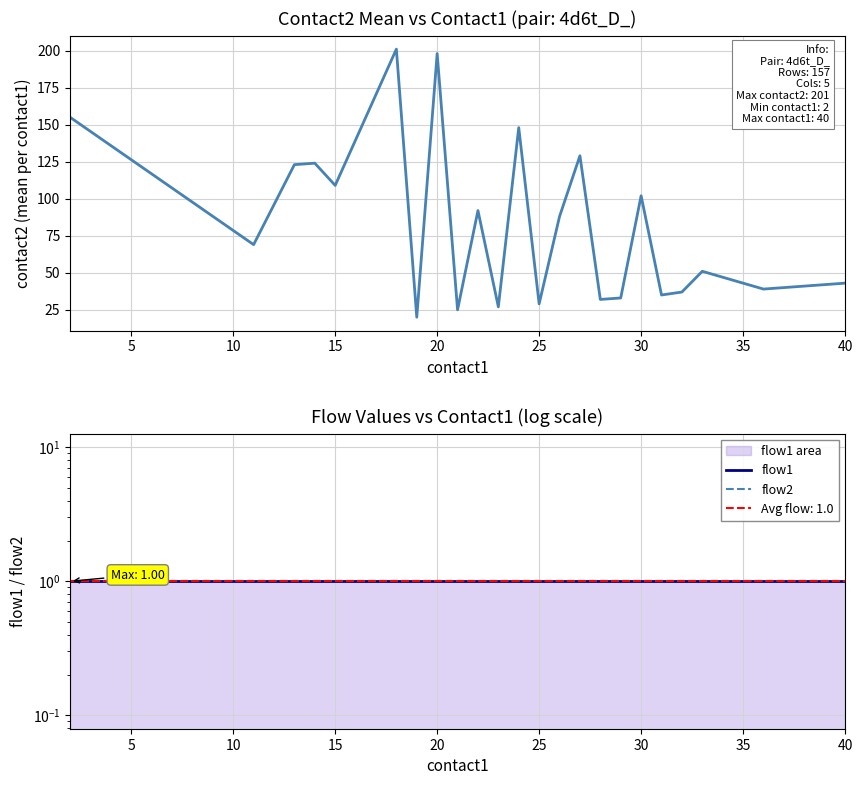

What is the difference between the maximum and minimum values in the contact2_mean series?

181